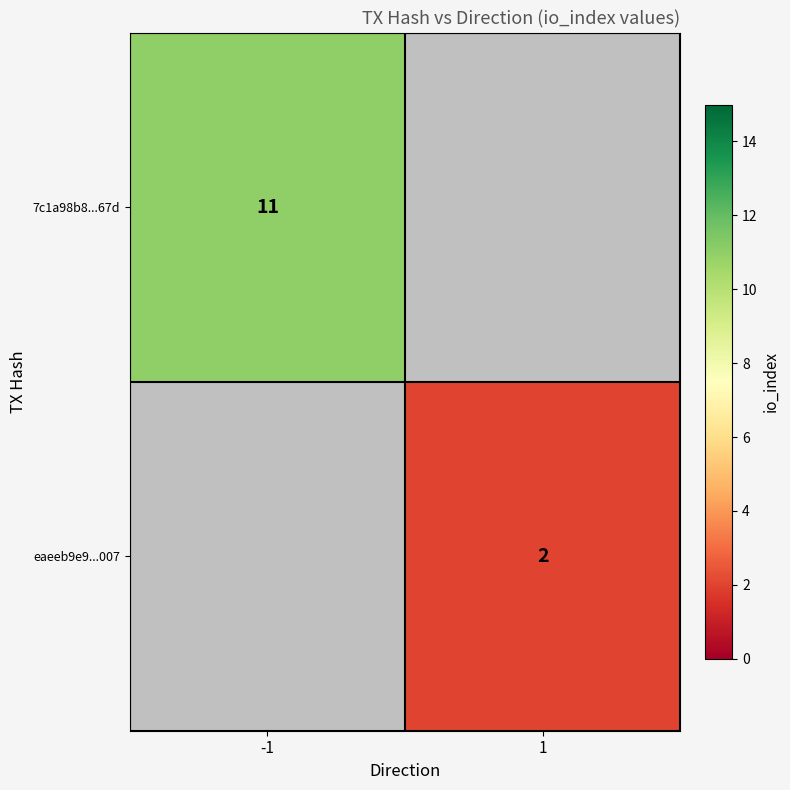

Is it true that eaeeb9e9...007 equals 1.0 at 1?

False